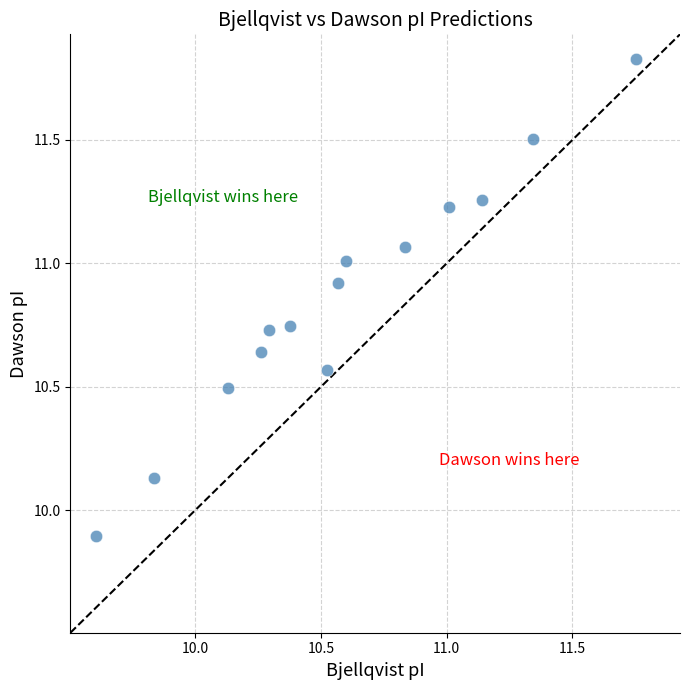

What is the range of Y values (max minus min)?

1.9